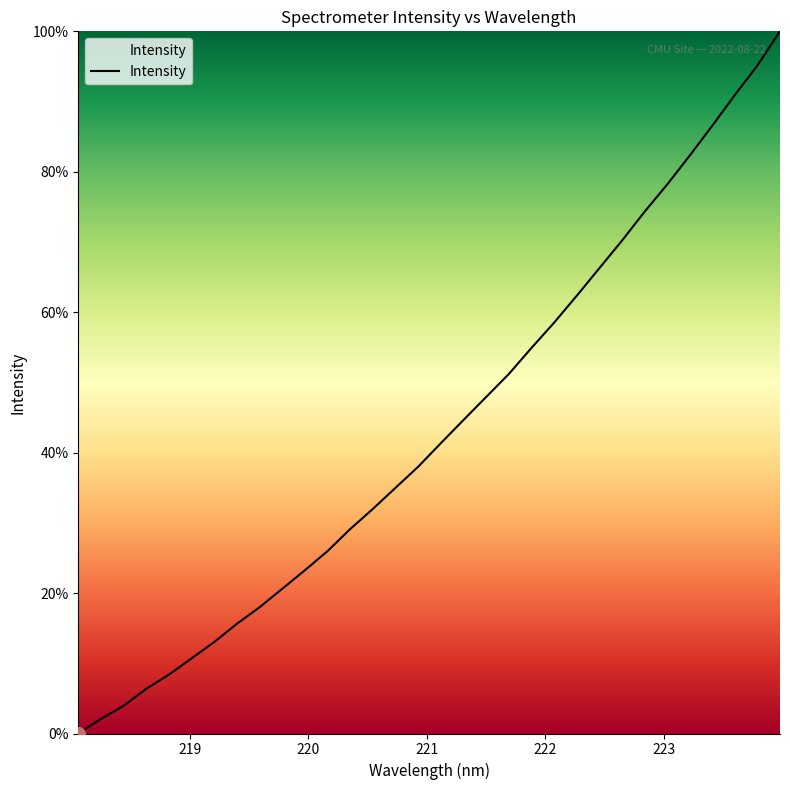

What is the maximum value shown in the chart?

100.0